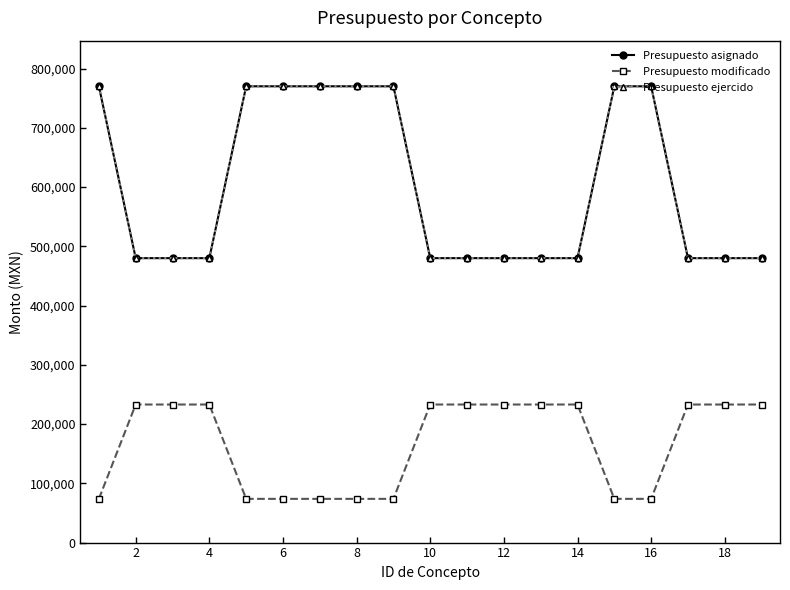

Count the Presupuesto asignado values in the range 480000 to 770000.

19